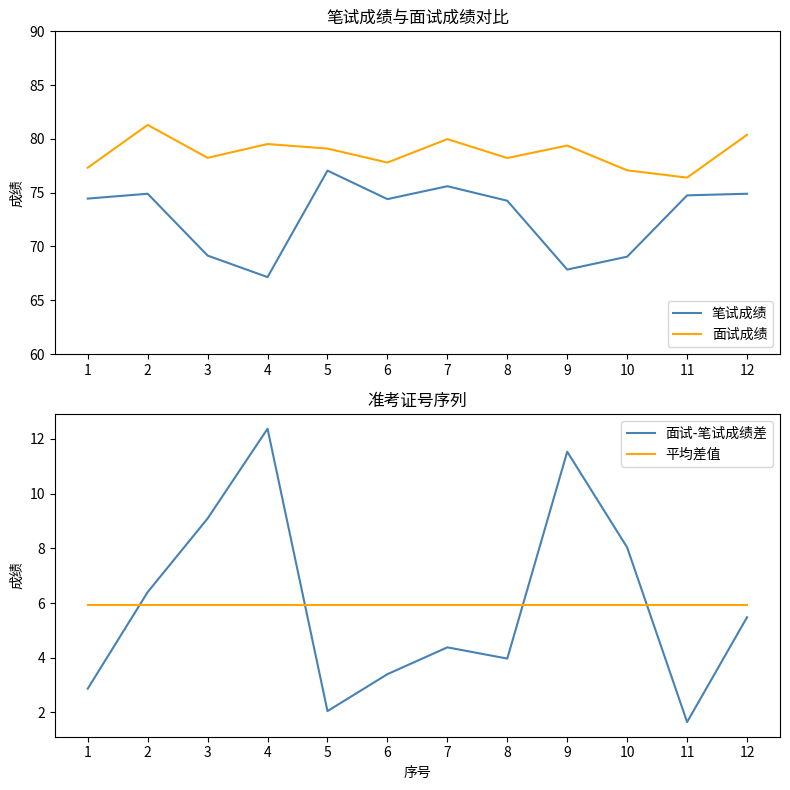

Does the chart display data point markers on the line(s)?

No